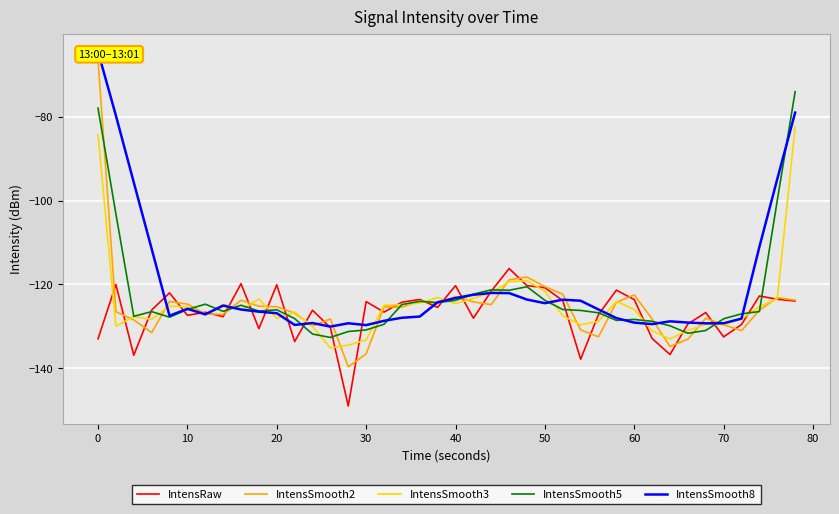

What is the approximate value of IntensSmooth5 at 10?

-126.0